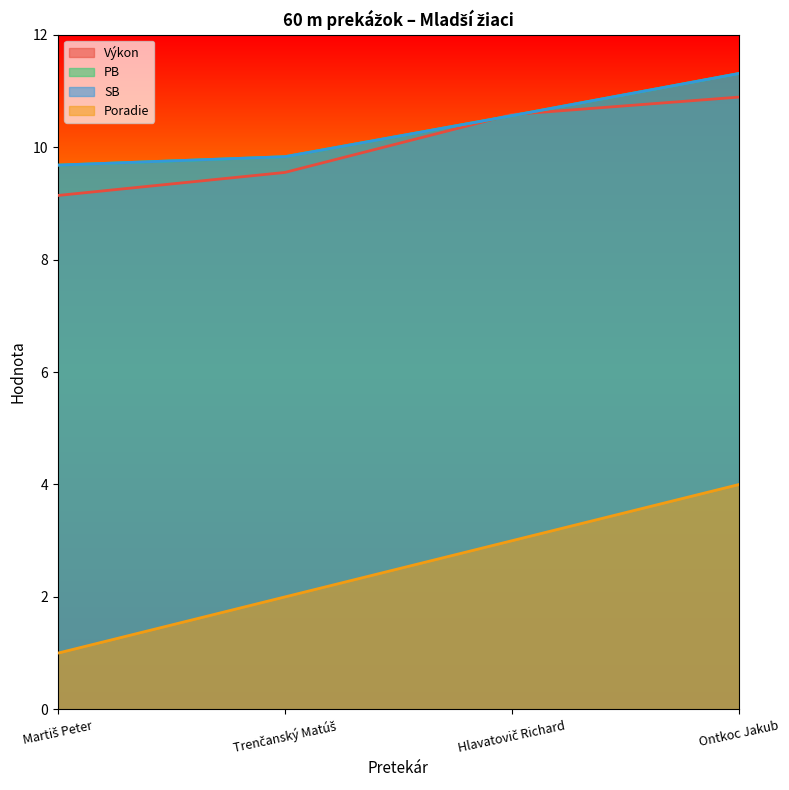

At which category does the chart reach its peak across all series?

Ontkoc Jakub